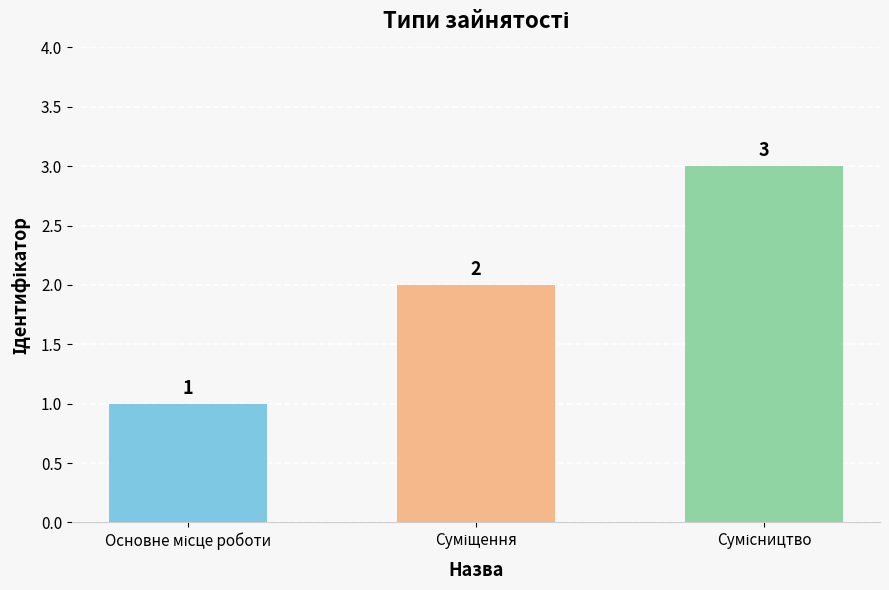

How many values are between 1 and 3?

3